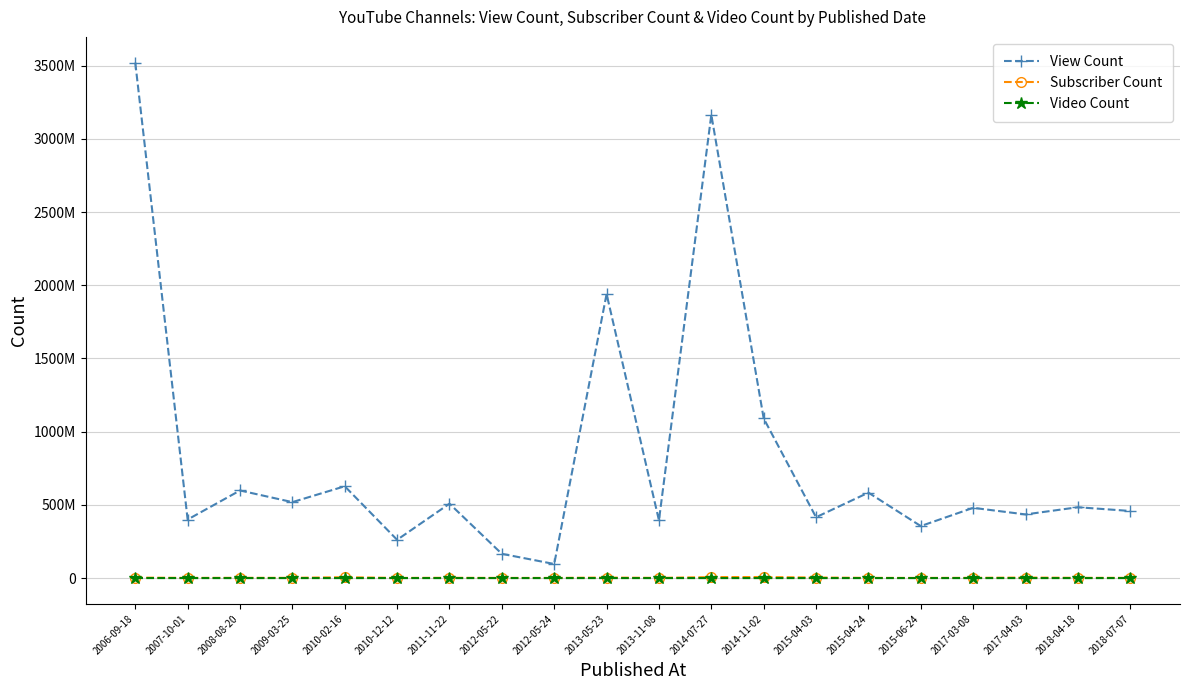

What is the value of the View Count point at the 15th from the left?

583655974